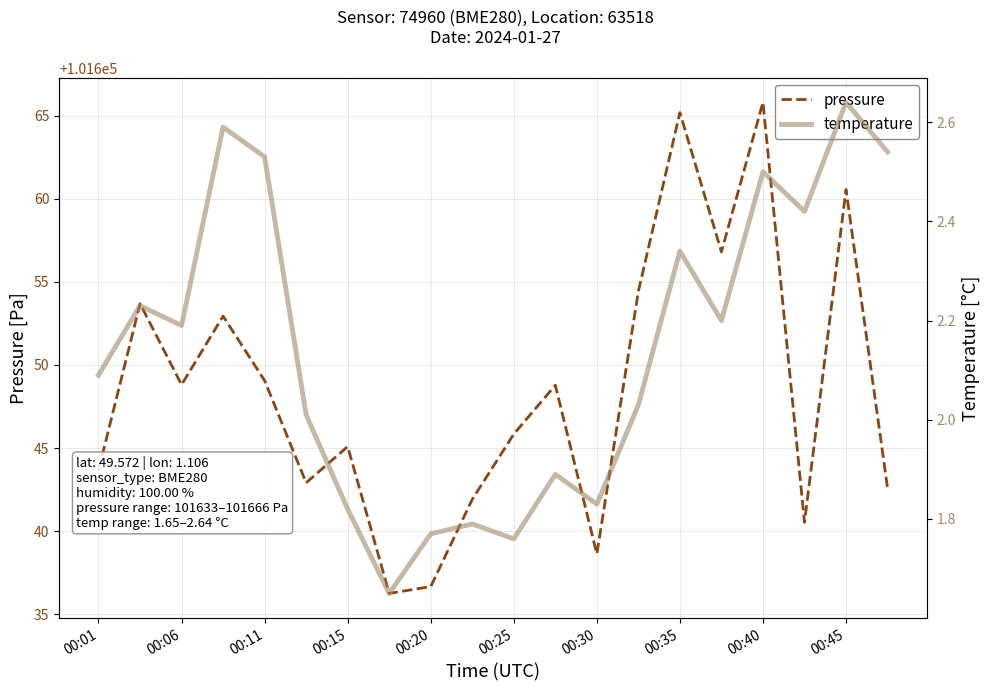

What is the difference between the pressure values at 00:06 and 00:25?

3.0